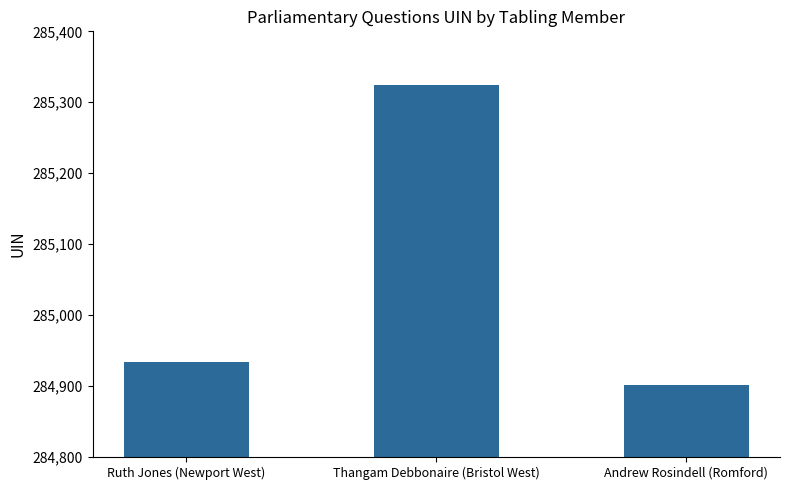

The value at Ruth Jones (Newport West) is 387249. True or false?

False